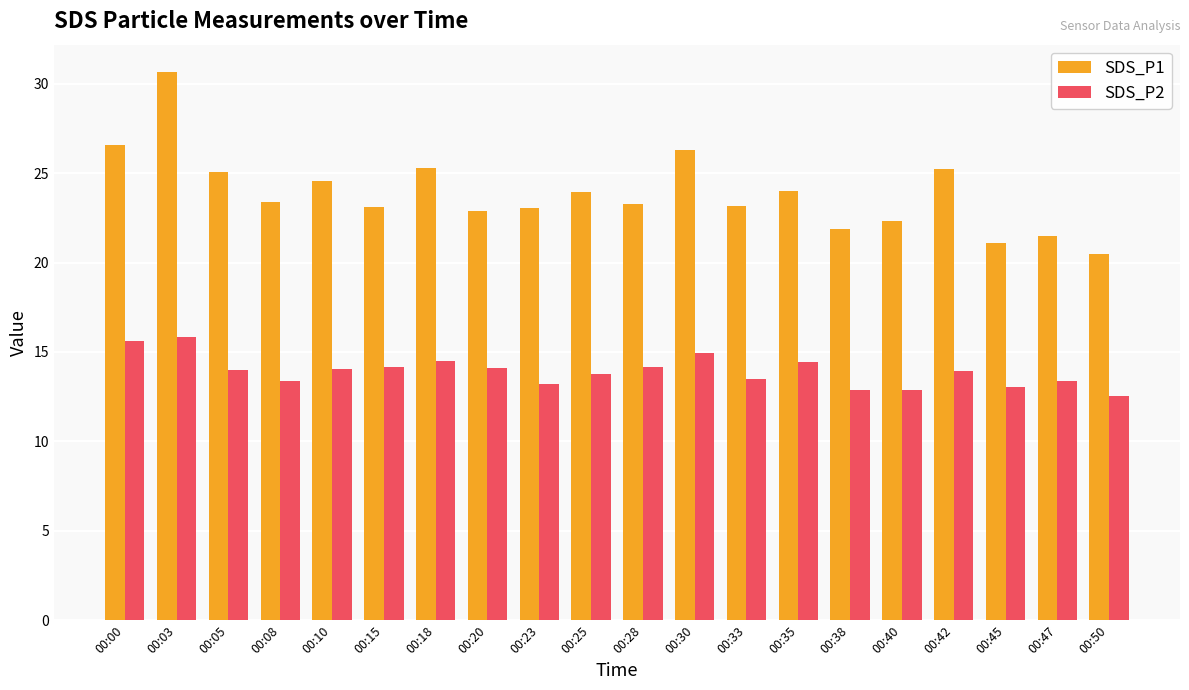

What is the sum of all SDS_P2 values?

278.2